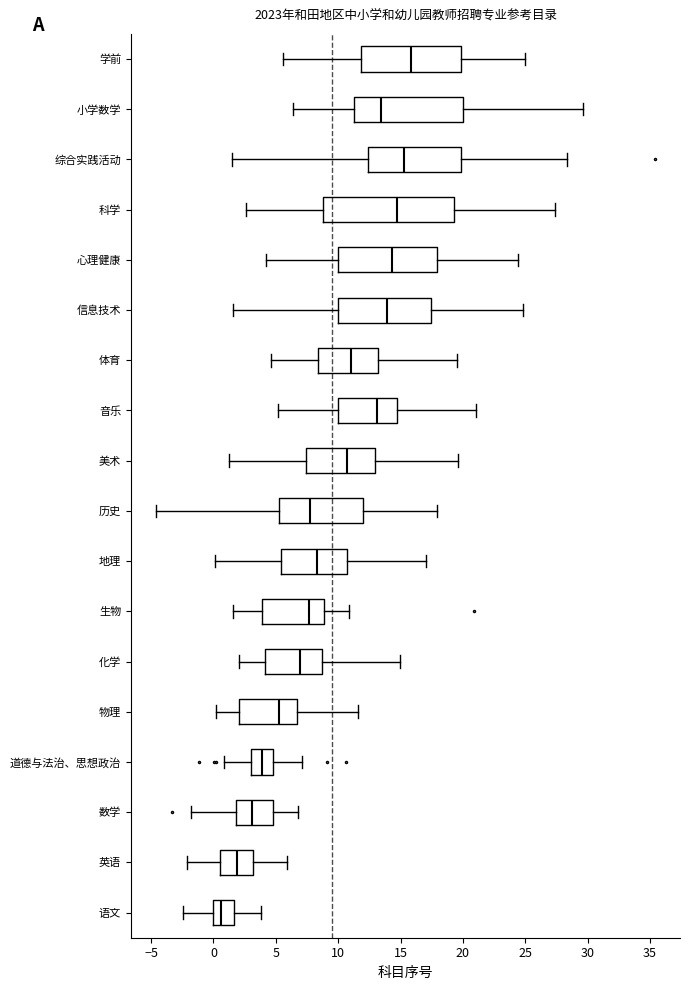

Reading bottom to top, transcribe this box plot: for each box, give where its median line is, the range the box spans, and where its two whiskers end, as read against the x-axis. The values are not printed on the chart, so give them approximately, as read against the axis.

语文: median 0.5, box 0.0 to 1.5, whiskers -2.5 to 4.0
英语: median 2.0, box 0.5 to 3.0, whiskers -2.0 to 6.0
数学: median 3.0, box 2.0 to 5.0, whiskers -2.0 to 7.0
道德与法治、思想政治: median 4.0, box 3.0 to 5.0, whiskers 1.0 to 7.0
物理: median 5.5, box 2.0 to 6.5, whiskers 0.0 to 11.5
化学: median 7.0, box 4.0 to 8.5, whiskers 2.0 to 15.0
生物: median 7.5, box 4.0 to 9.0, whiskers 1.5 to 11.0
地理: median 8.5, box 5.5 to 10.5, whiskers 0.0 to 17.0
历史: median 8.0, box 5.0 to 12.0, whiskers -4.5 to 18.0
美术: median 10.5, box 7.5 to 13.0, whiskers 1.0 to 19.5
音乐: median 13.0, box 10.0 to 14.5, whiskers 5.0 to 21.0
体育: median 11.0, box 8.5 to 13.0, whiskers 4.5 to 19.5
信息技术: median 14.0, box 10.0 to 17.5, whiskers 1.5 to 25.0
心理健康: median 14.5, box 10.0 to 18.0, whiskers 4.0 to 24.5
科学: median 14.5, box 9.0 to 19.5, whiskers 2.5 to 27.5
综合实践活动: median 15.5, box 12.5 to 20.0, whiskers 1.5 to 28.5
小学数学: median 13.5, box 11.0 to 20.0, whiskers 6.5 to 29.5
学前: median 16.0, box 12.0 to 20.0, whiskers 5.5 to 25.0